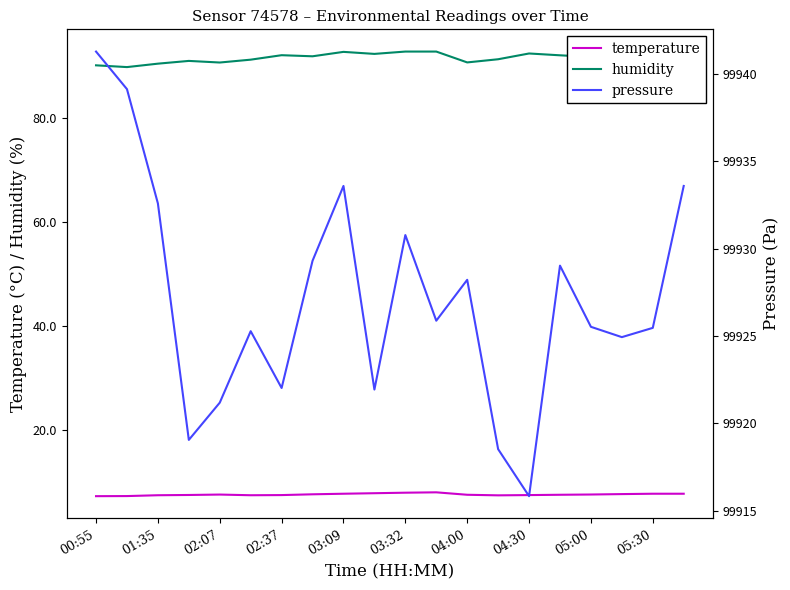

How many data points in humidity are above 91?

15